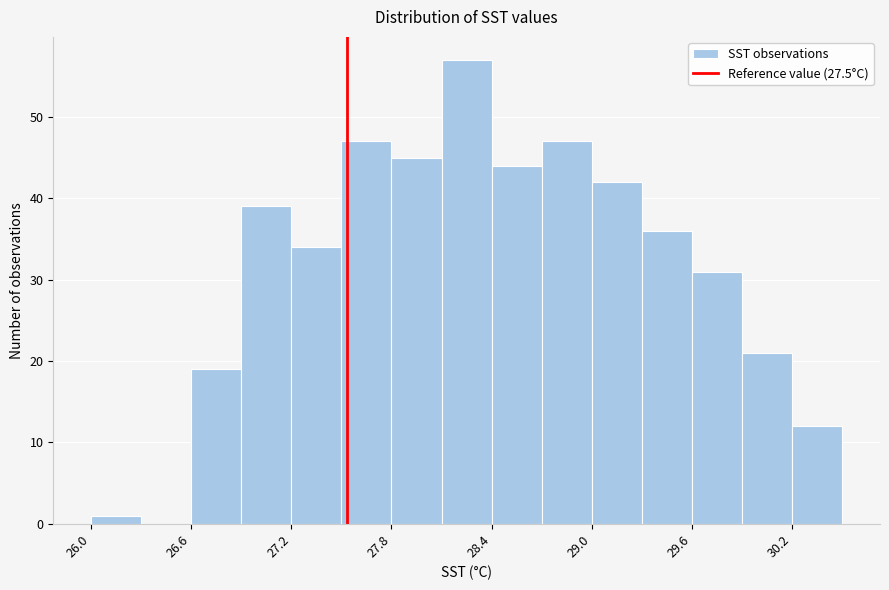

Around what value on the x-axis is the tallest bar? Give the approximate position of its centre, as read against the axis.

28.2